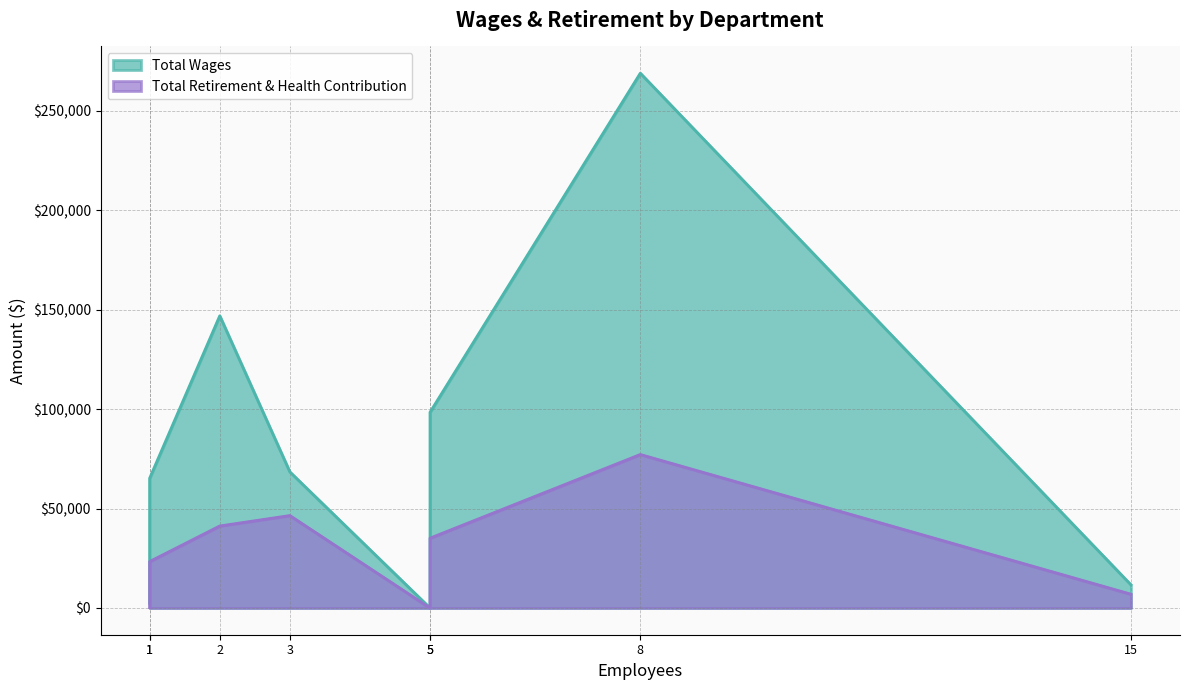

What is the sum of all Total Wages values?

661869